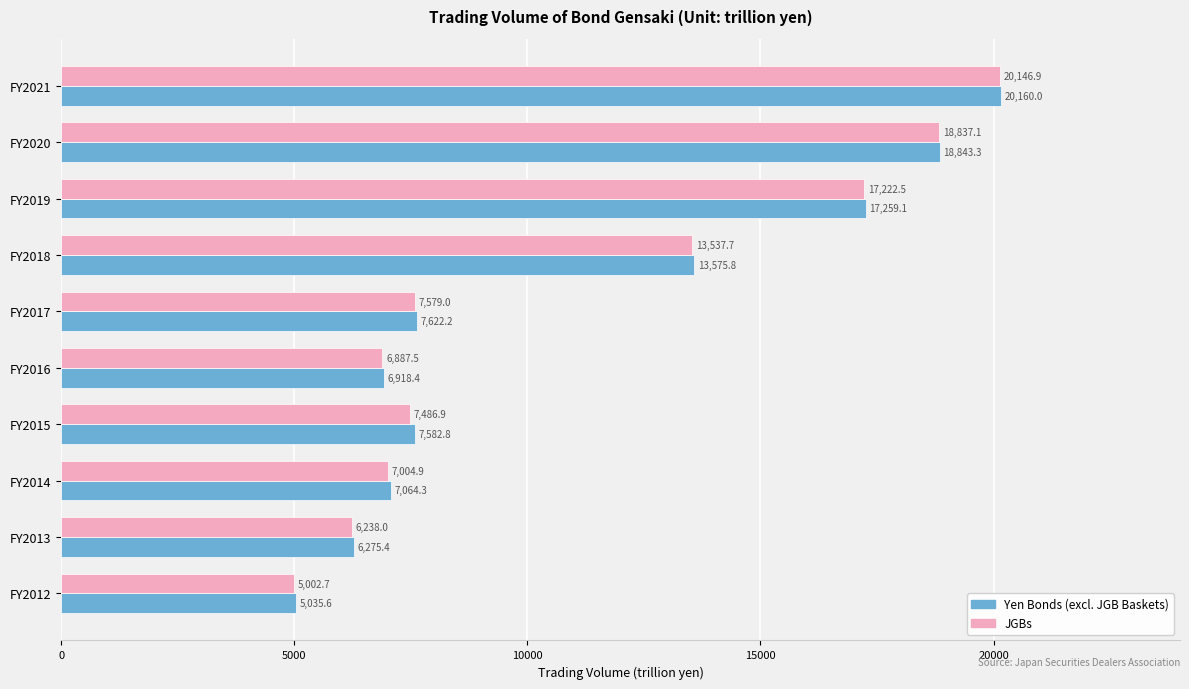

True or false: Yen Bonds (excl. JGB Baskets) has a value of 6275.4 at FY2013.

True